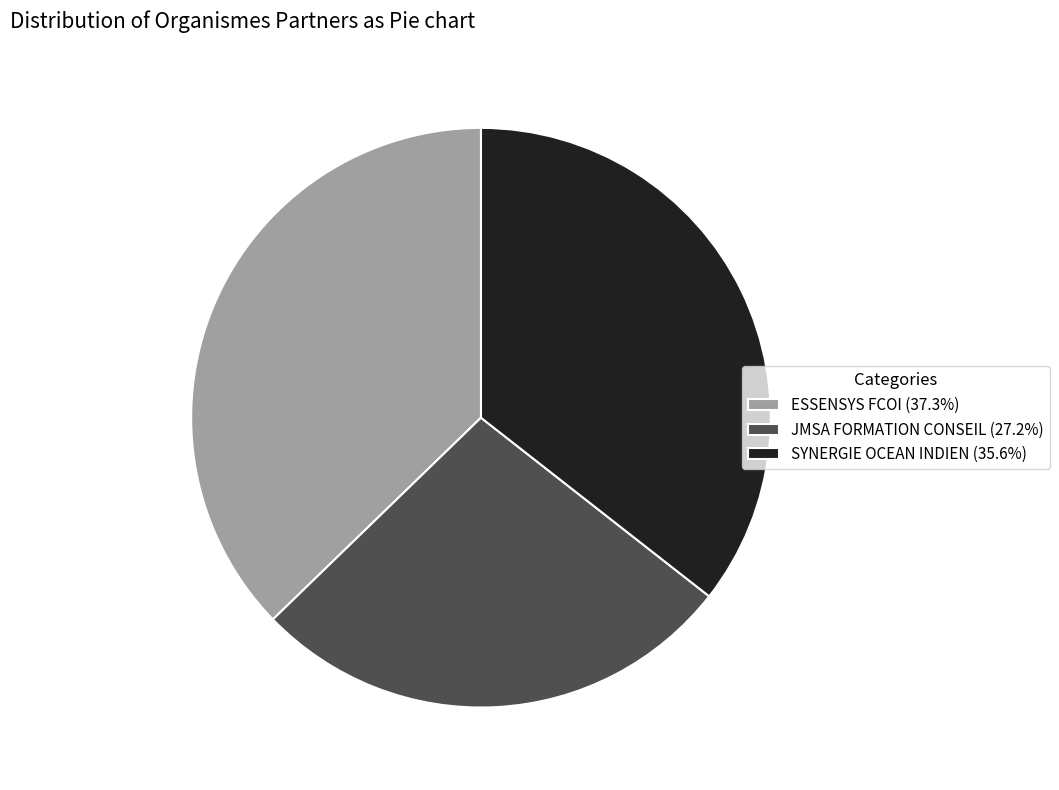

The ESSENSYS FCOI slice represents 46% of the pie. True or false?

False